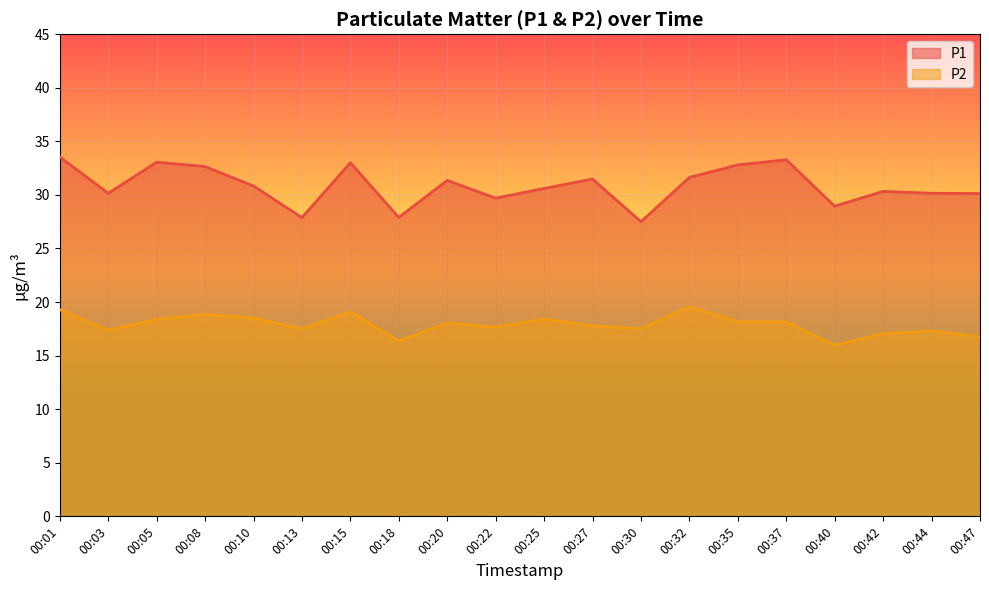

Read the P2 value at 00:35.

18.2